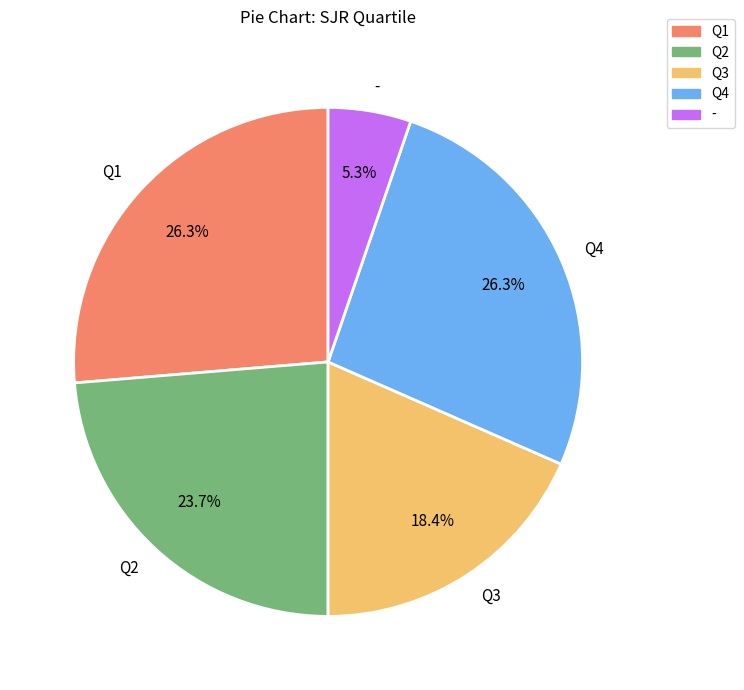

What is the ratio of the value at Q1 to the value at Q4?

1.0